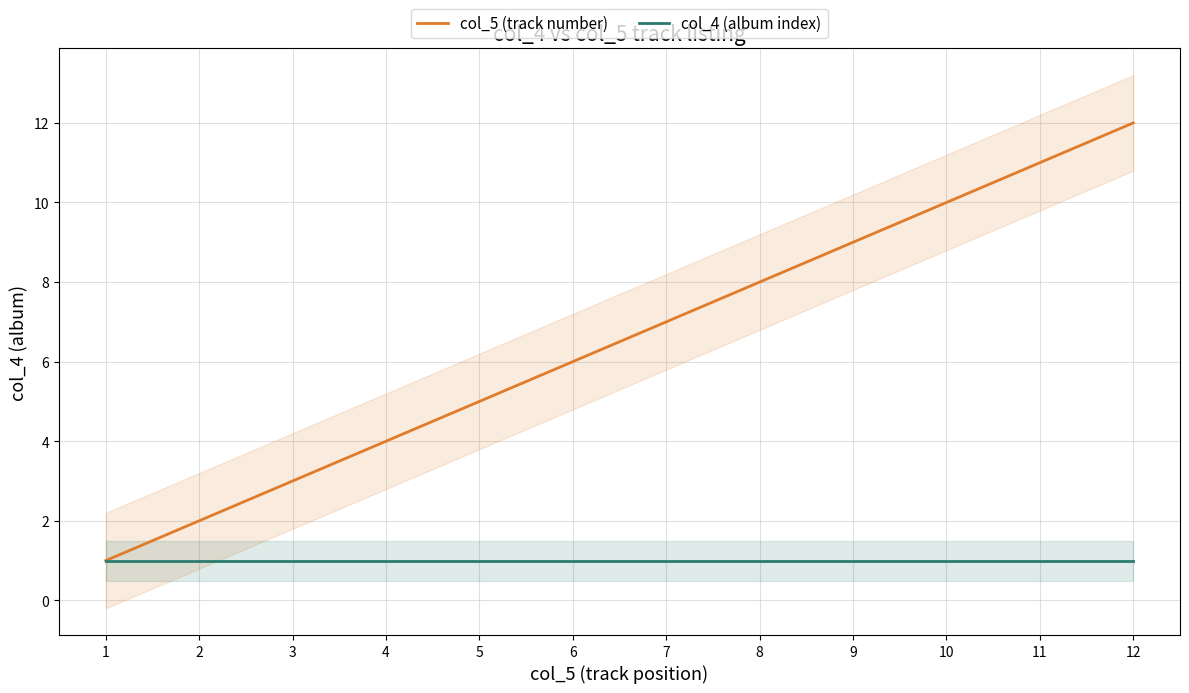

Which series has the largest total across all categories?

col_5 (track number)